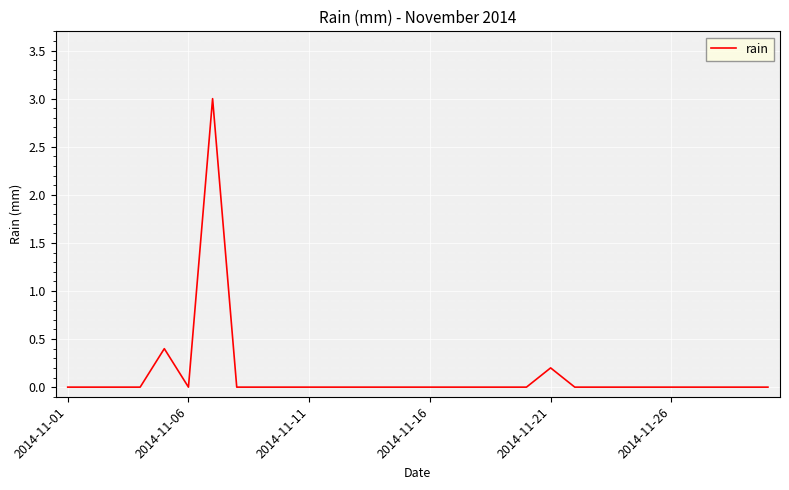

What is the greatest value displayed?

3.0